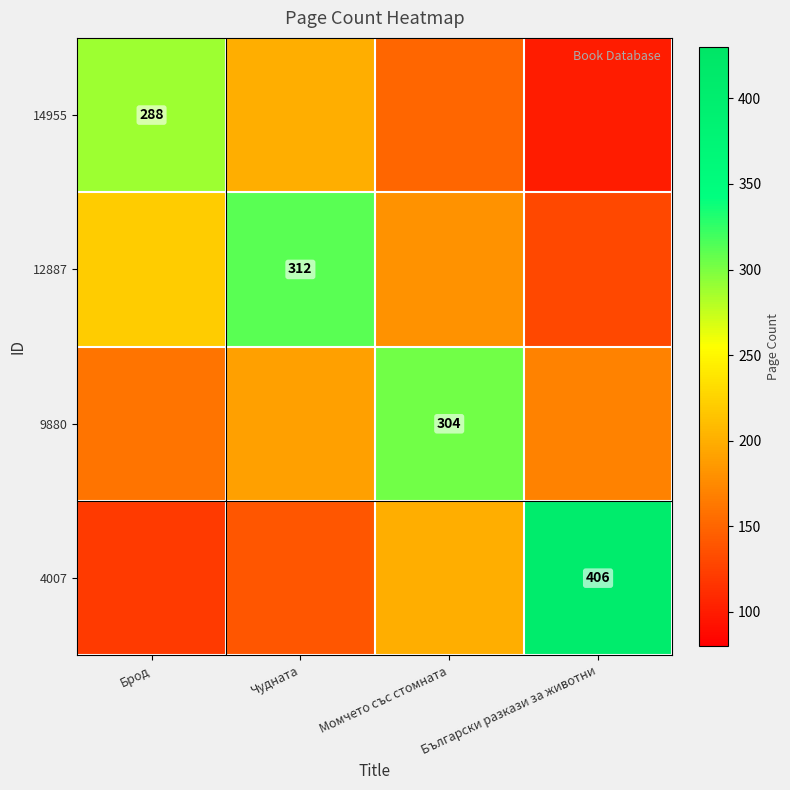

What is the total value across all series at Момчето със стомната?

834